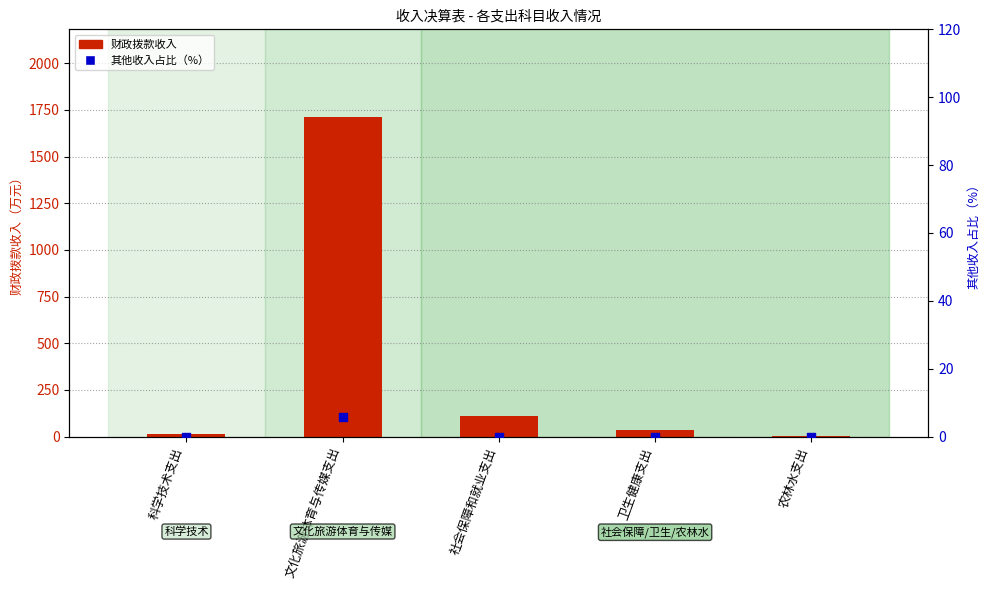

Which series has the largest total across all categories?

财政拨款收入